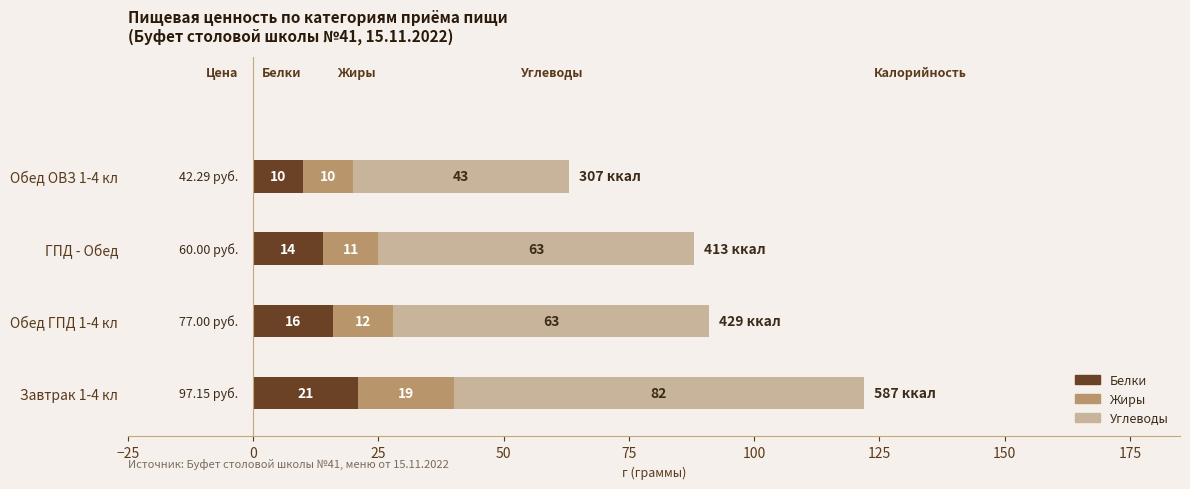

What are all the series names shown in the legend?

Белки, Жиры, Углеводы